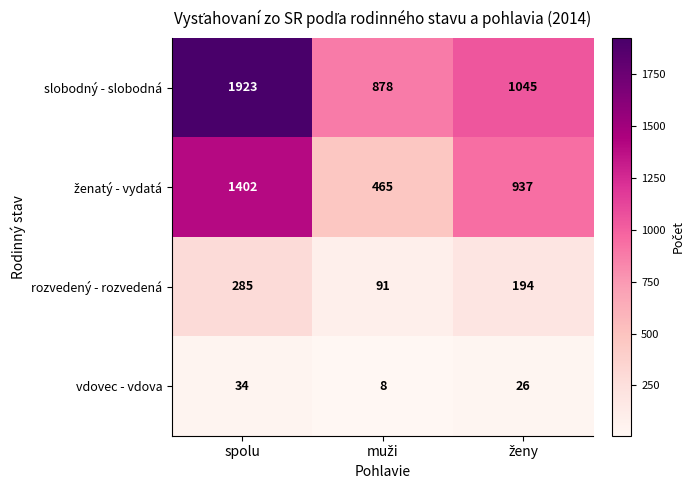

Where does the rozvedený - rozvedená series first go above 194?

spolu